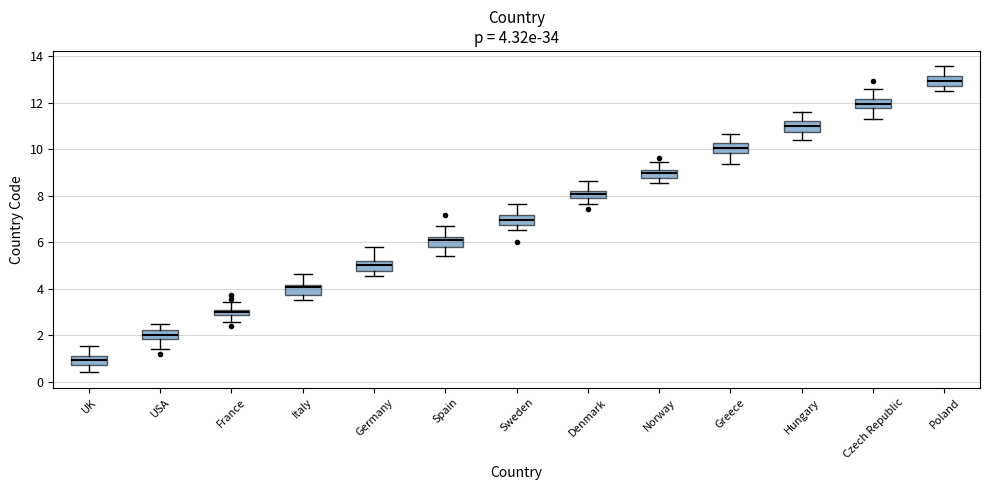

Which box has the highest median line?

Poland